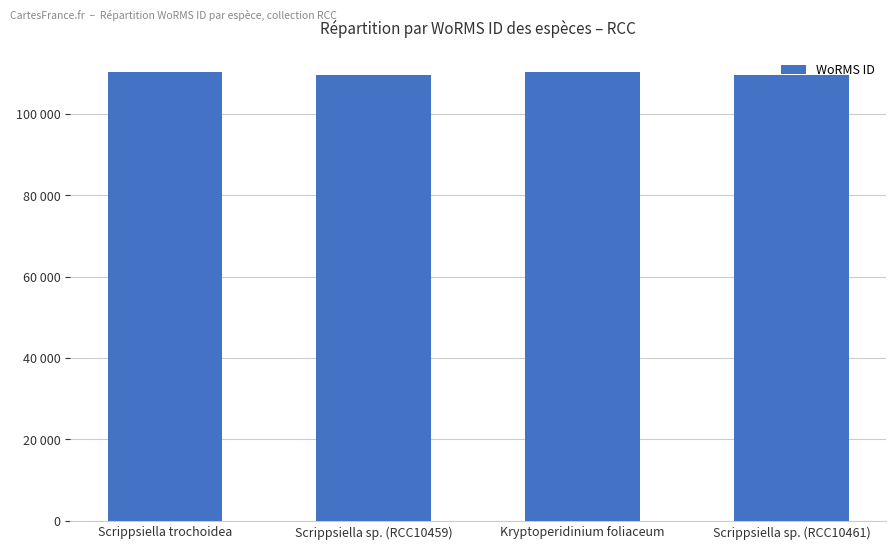

Does the chart contain any negative values?

No